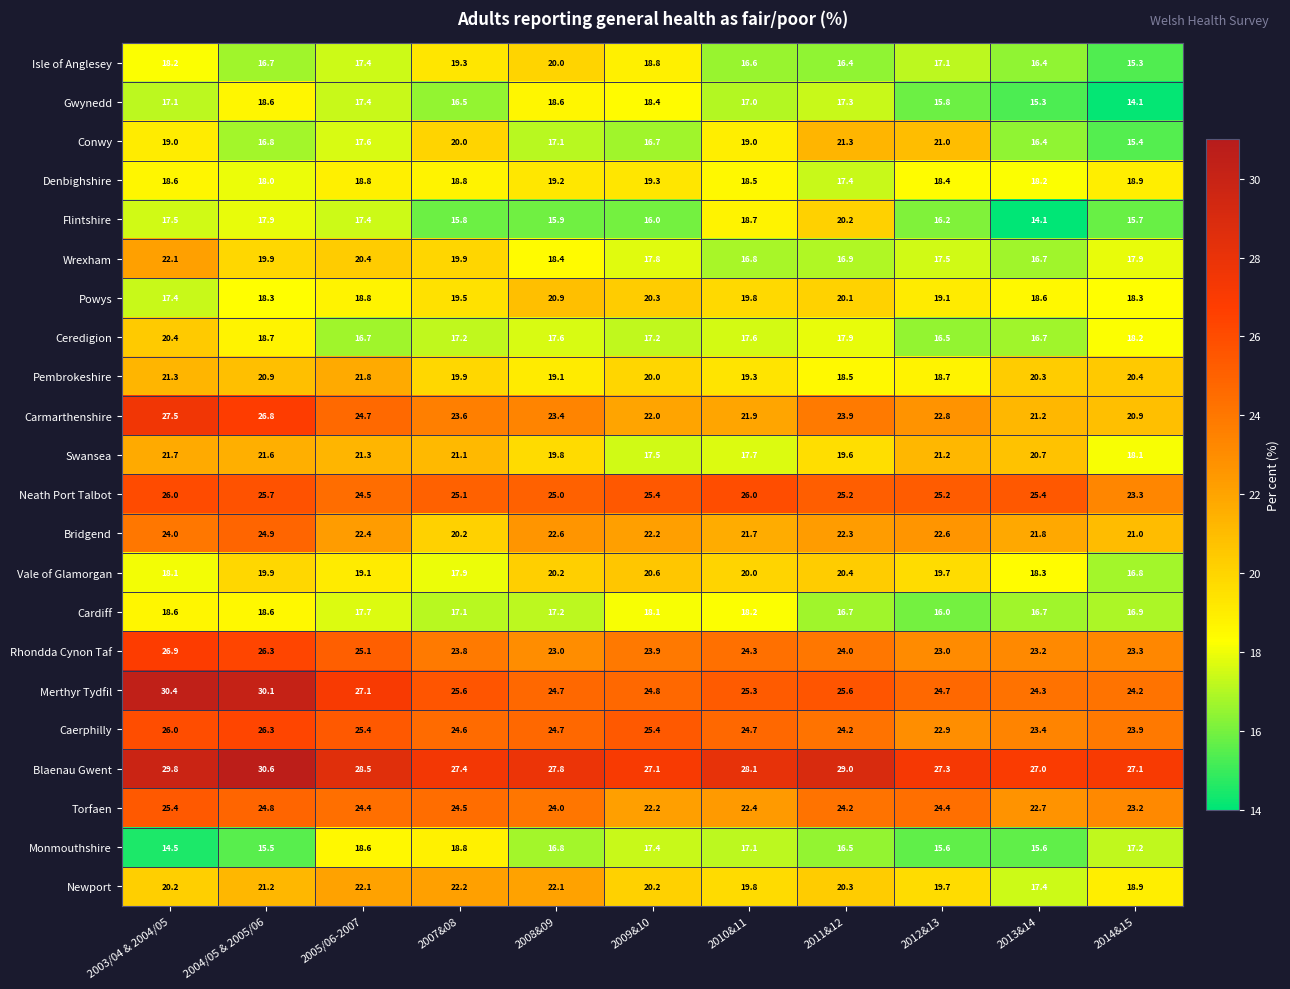

What is the average value of the Rhondda Cynon Taf series?

24.3